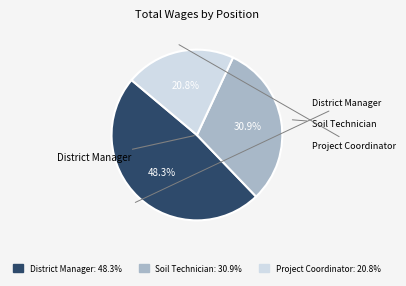

Does District Manager represent more than half of the total?

No